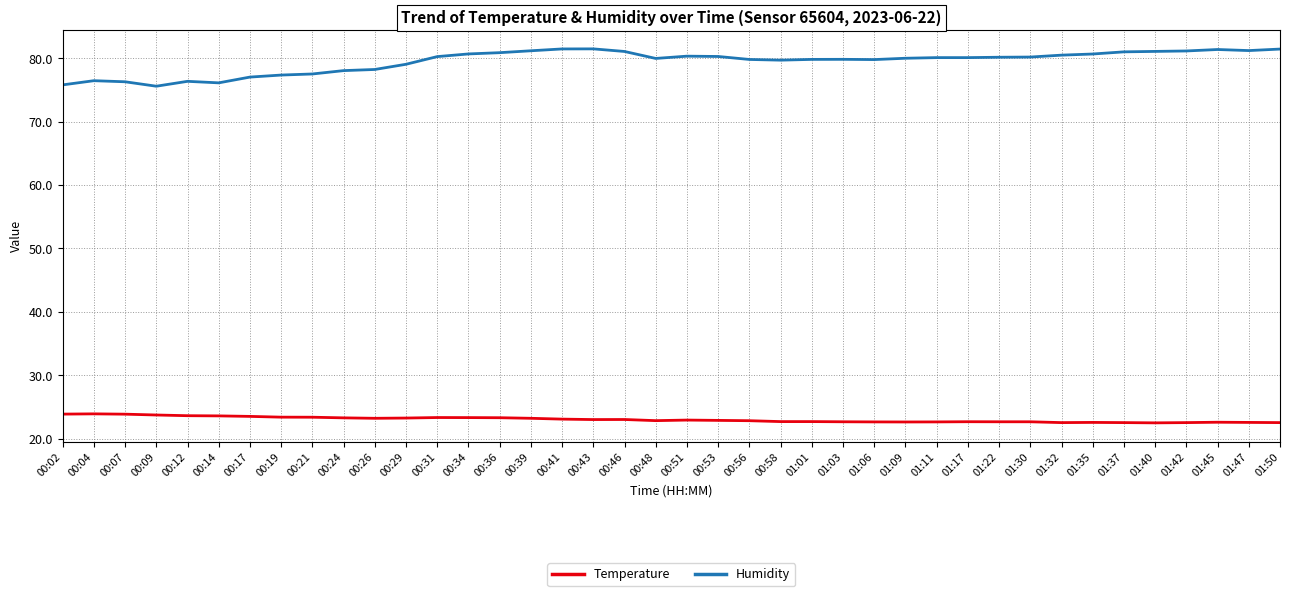

What are all the series names shown in the legend?

Temperature, Humidity